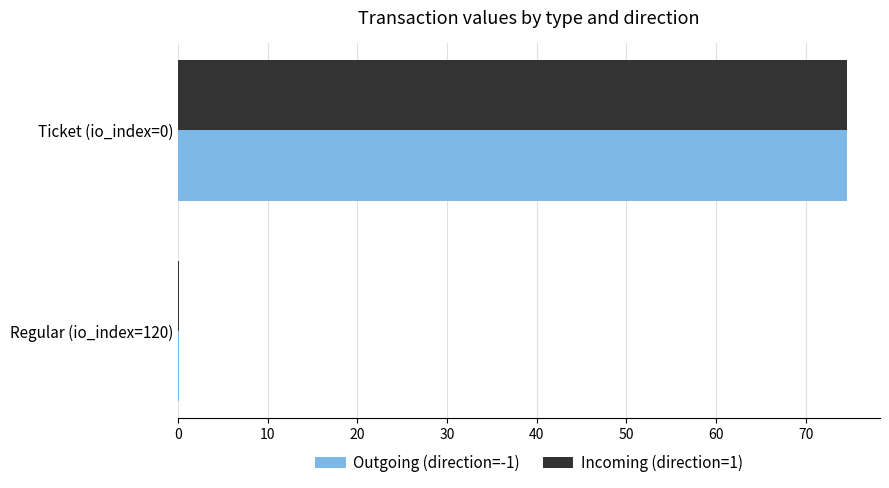

What is the greatest value displayed?

74.6